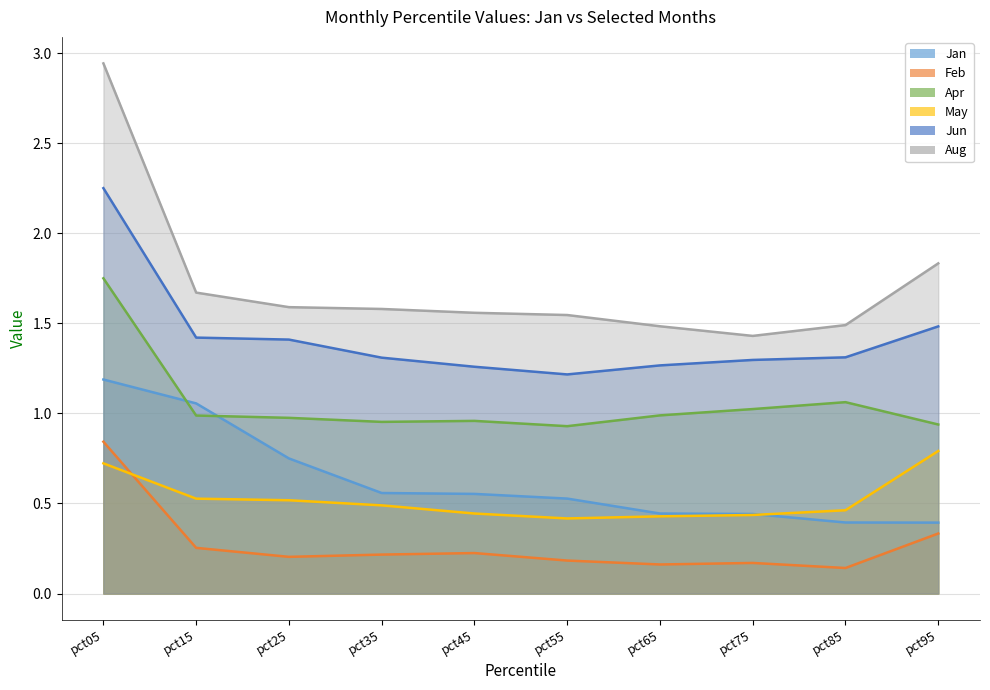

Rank the series by their maximum value, from highest to lowest.

Aug, Jun, Apr, Jan, Feb, May